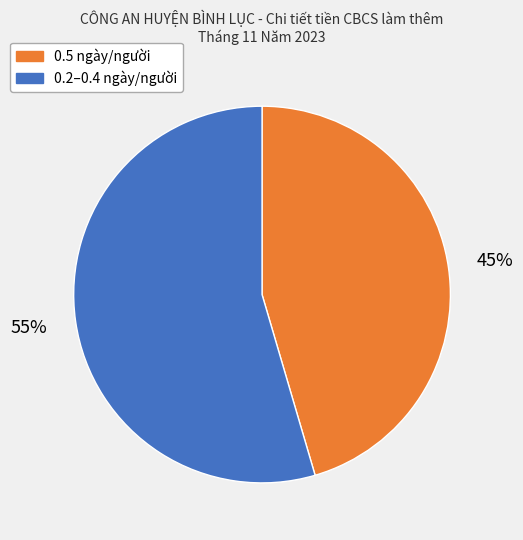

Count the number of slices in the pie.

2